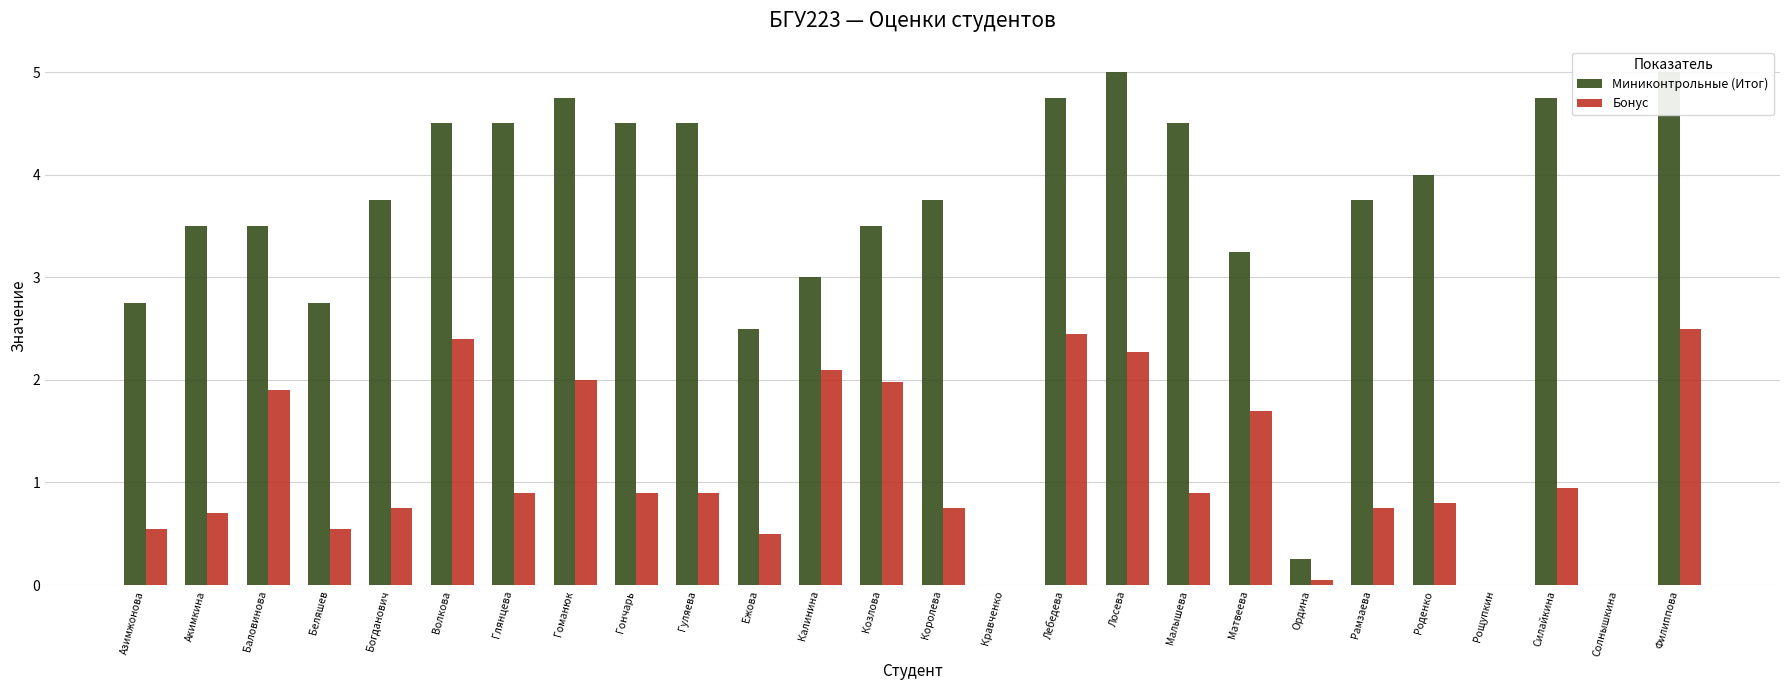

Rank the categories by Миниконтрольные (Итог) value from lowest to highest.

Кравченко, Рощупкин, Солнышкина, Ордина, Ежова, Азимжонова, Беляшев, Калинина, Матвеева, Акимкина, Баловинова, Козлова, Богданович, Королева, Рамзаева, Роденко, Волкова, Глянцева, Гончарь, Гуляева, Малышева, Гоманюк, Лебедева, Силайкина, Лосева, Филиппова